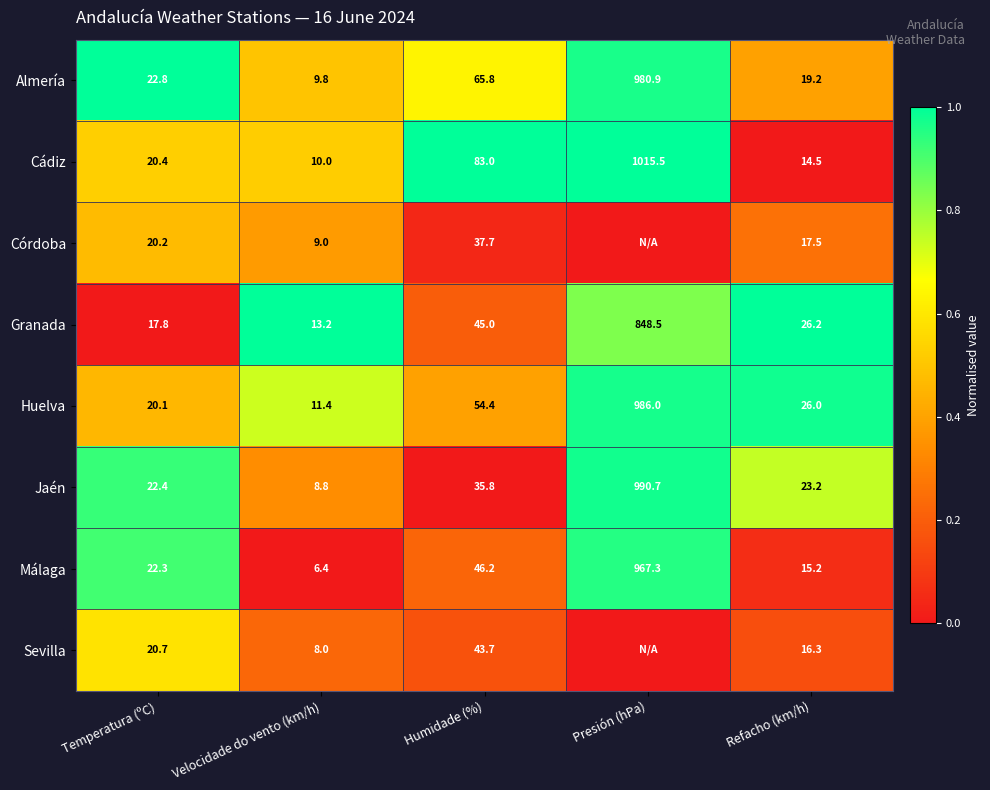

Rank the categories by Málaga value from highest to lowest.

Presión (hPa), Humidade (%), Temperatura (ºC), Refacho (km/h), Velocidade do vento (km/h)